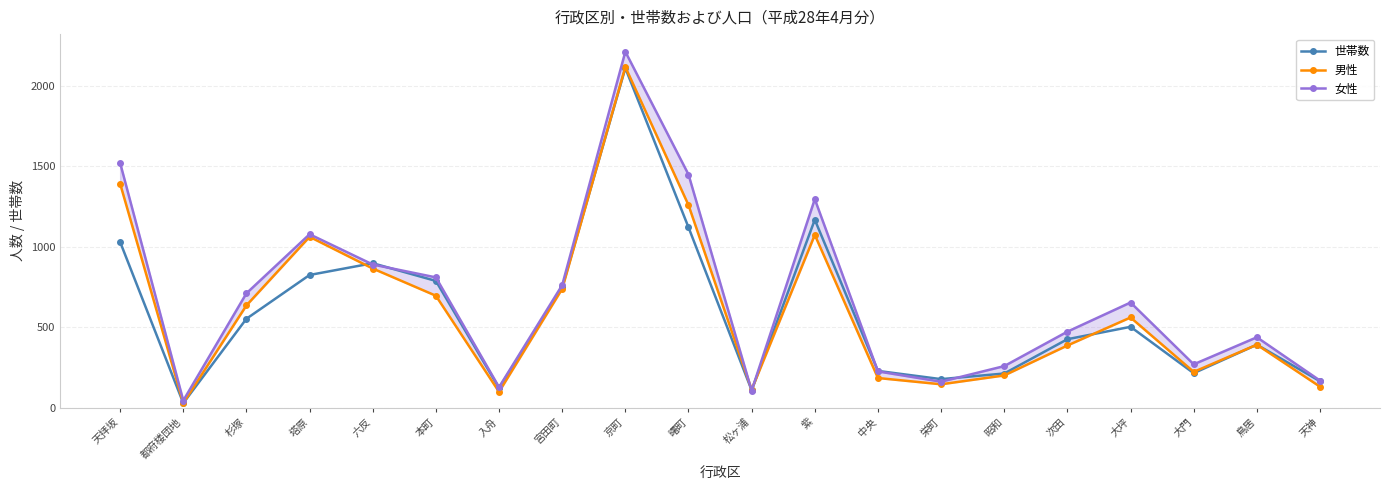

True or false: 世帯数 and 男性 intersect in this chart.

True